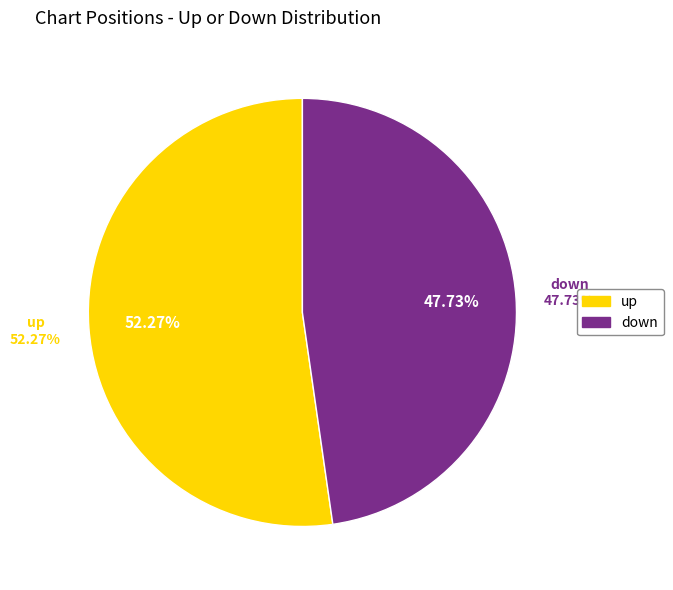

To the nearest percent, what is the average slice percentage?

50%